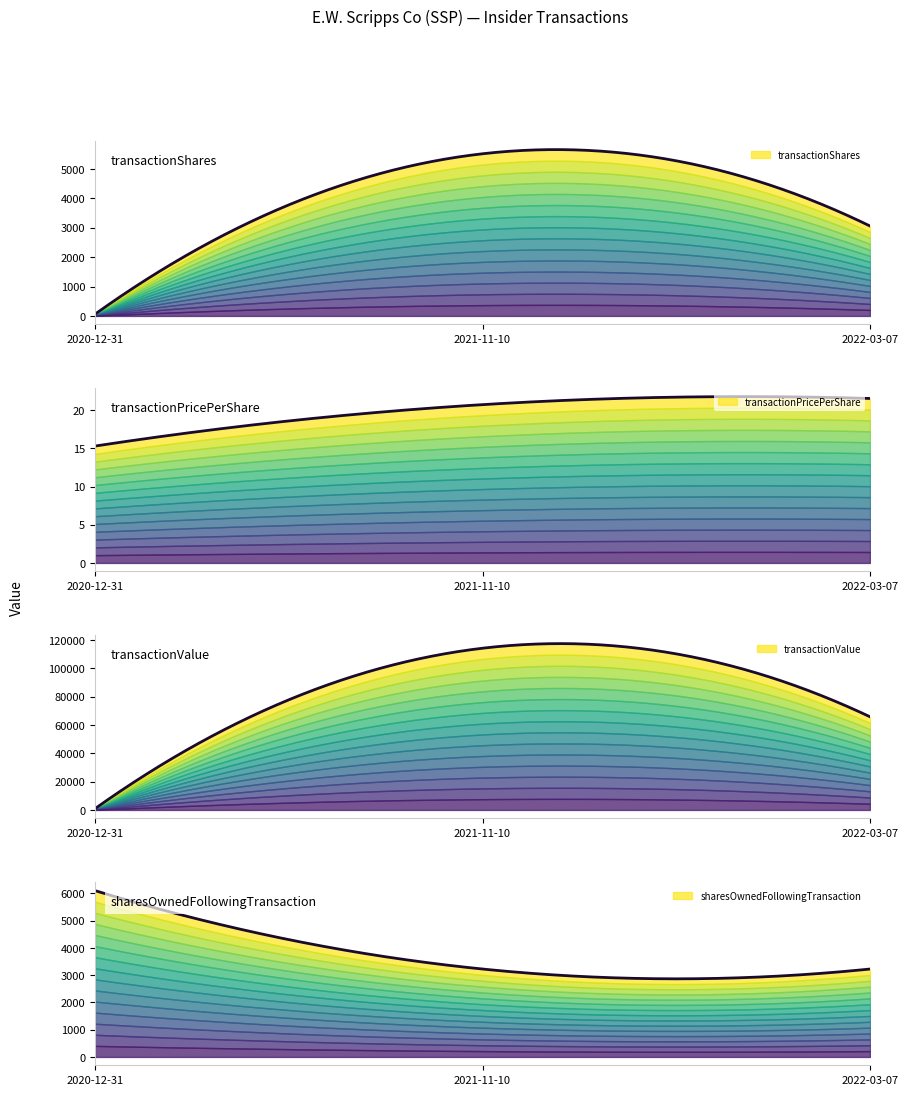

Where is transactionValue nearest to the value 57556?

2022-03-07